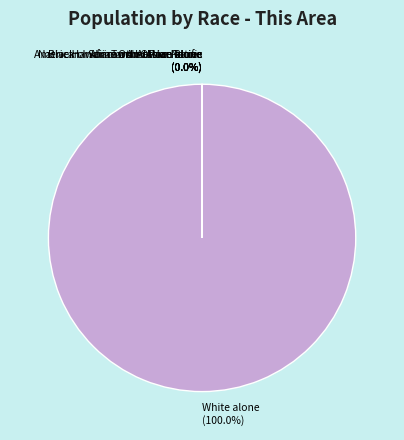

Which category has the smallest portion of the pie?

Native Hawaiian and Other Pacific